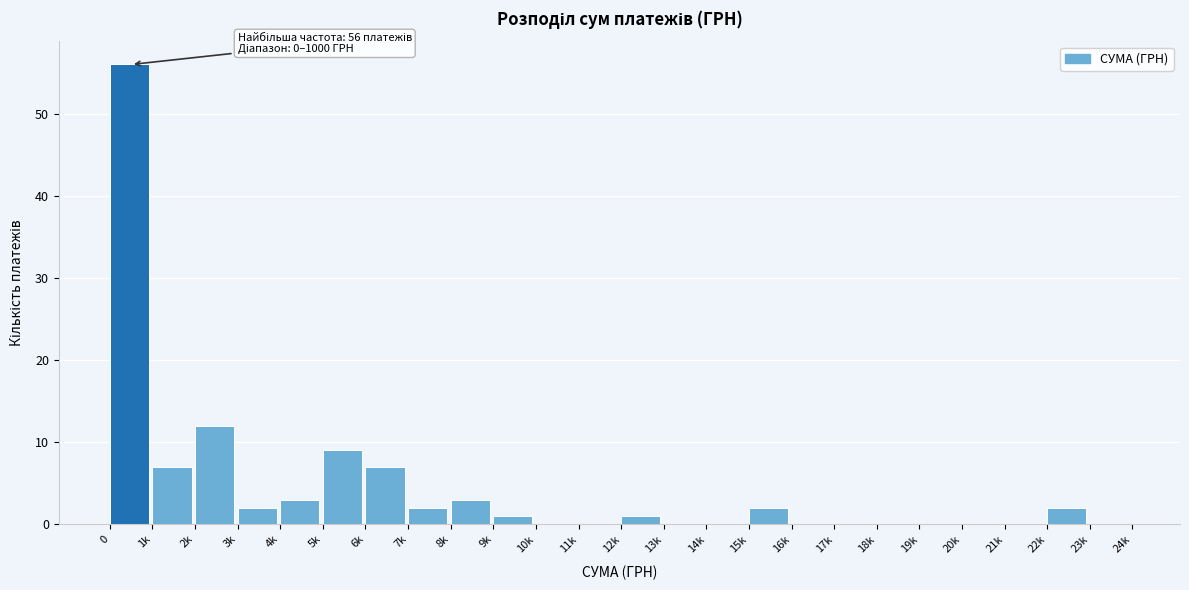

Reading left to right, what are all the values shown in this chart?

0=56	1k=7	2k=12	3k=2	4k=3	5k=9	6k=7	7k=2	8k=3	9k=1	10k=0	11k=0	12k=1	13k=0	14k=0	15k=2	16k=0	17k=0	18k=0	19k=0	20k=0	21k=0	22k=2	23k=0